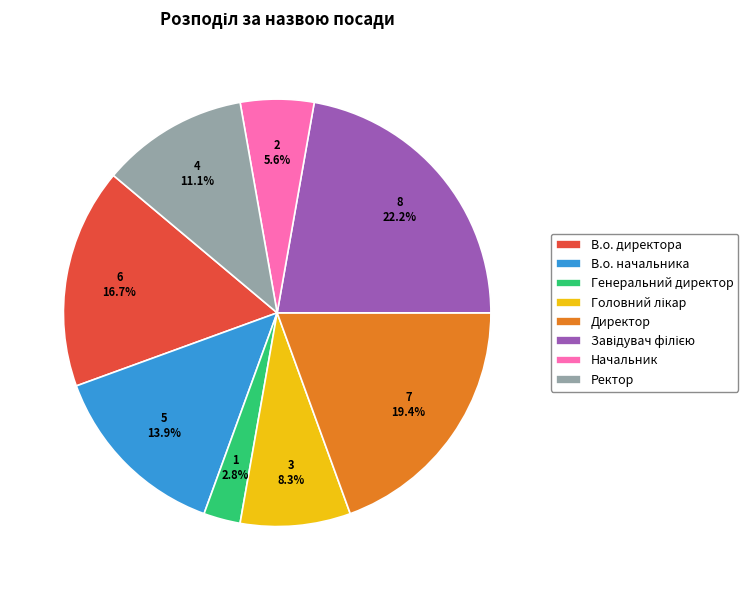

Is it true that В.о. директора is 30% of the pie?

False